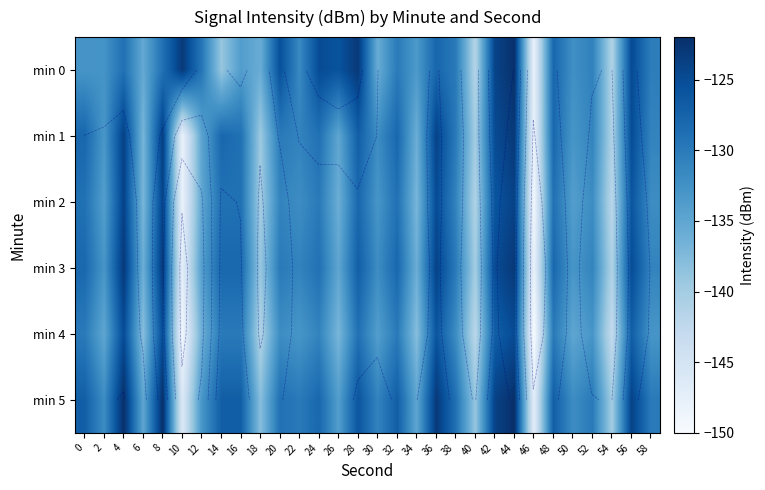

Is the value of min 0 at 0 greater than the value of min 5 at 40?

Yes